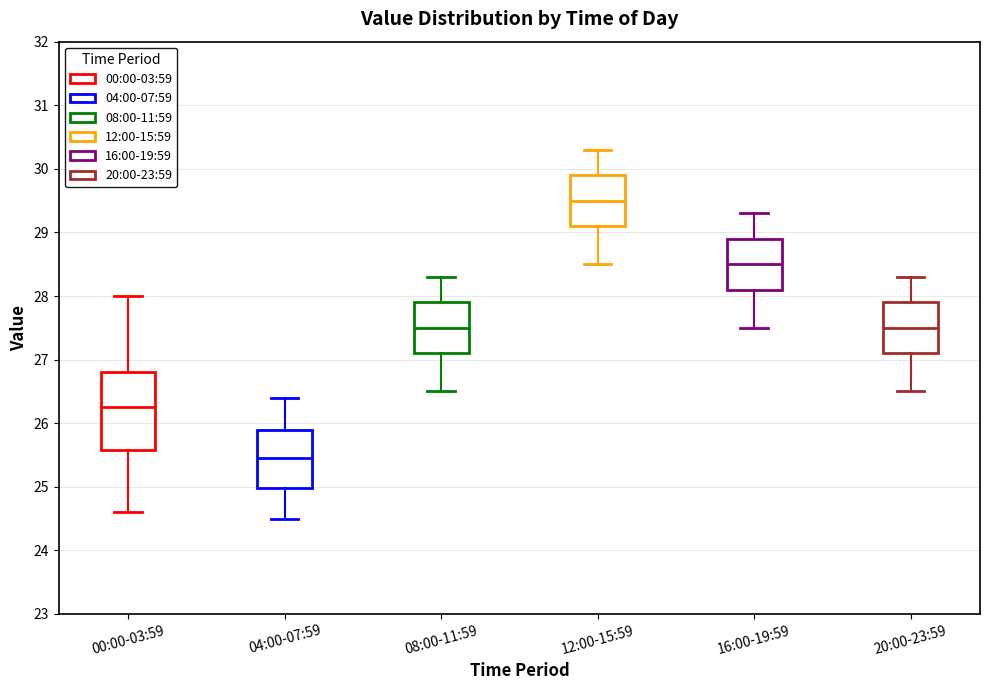

Which box is the tallest, from its lower edge to its upper edge?

00:00-03:59